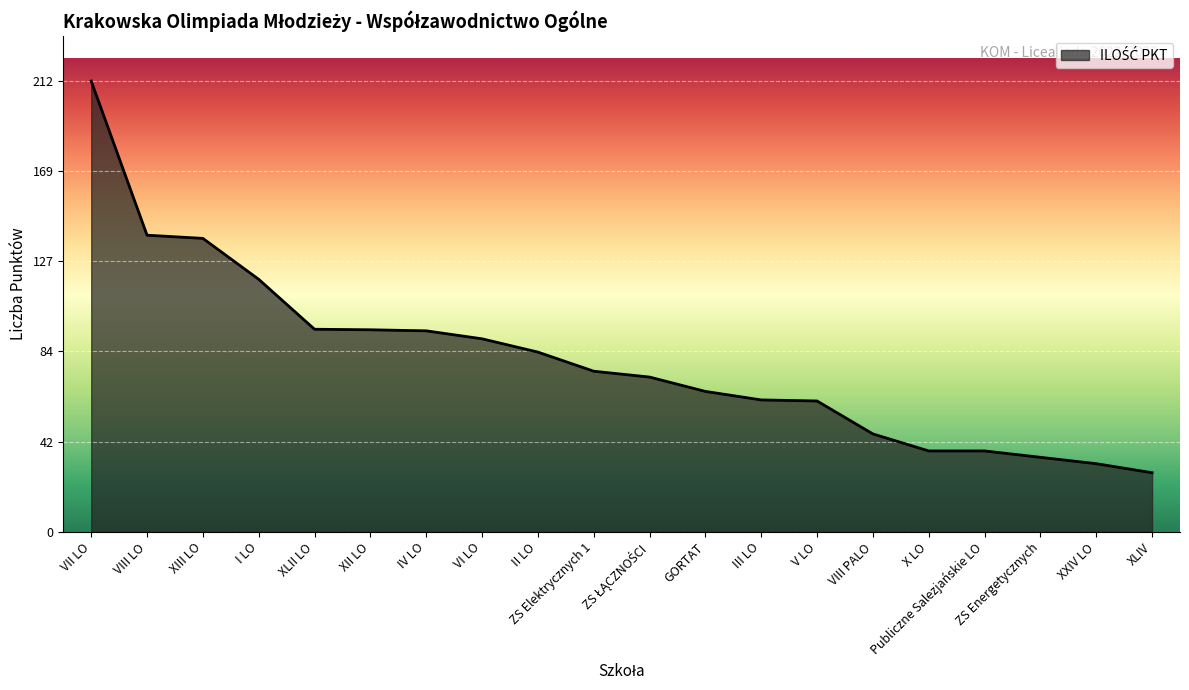

At which label is the value closest to 119?

I LO